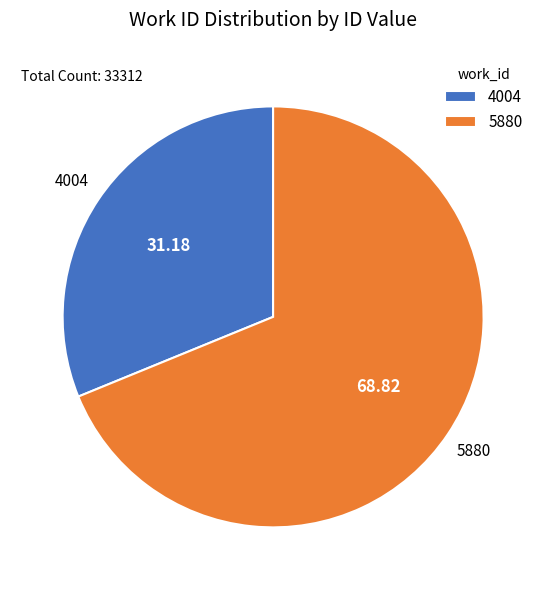

Is there a majority slice in this chart?

Yes